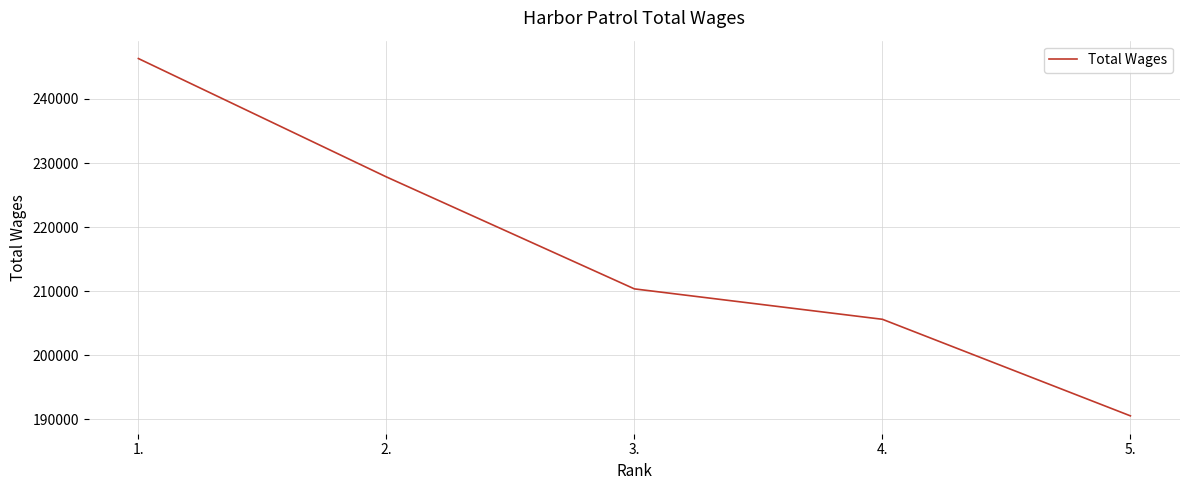

Between 2. and 4., which is larger?

2.